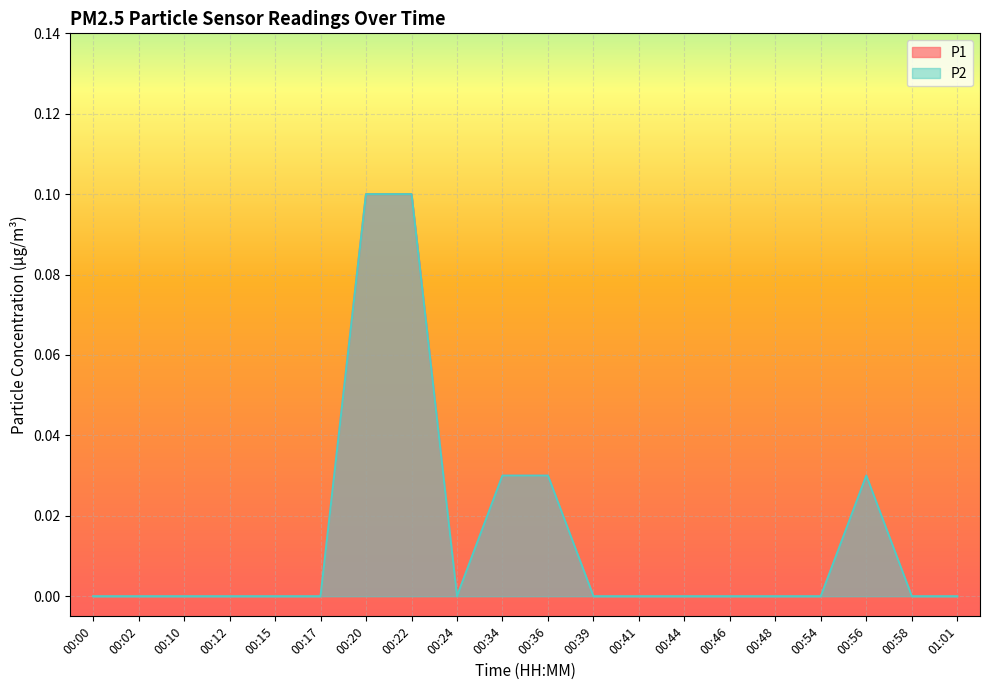

True or false: P2 has a value of 0.1 at 00:24.

False